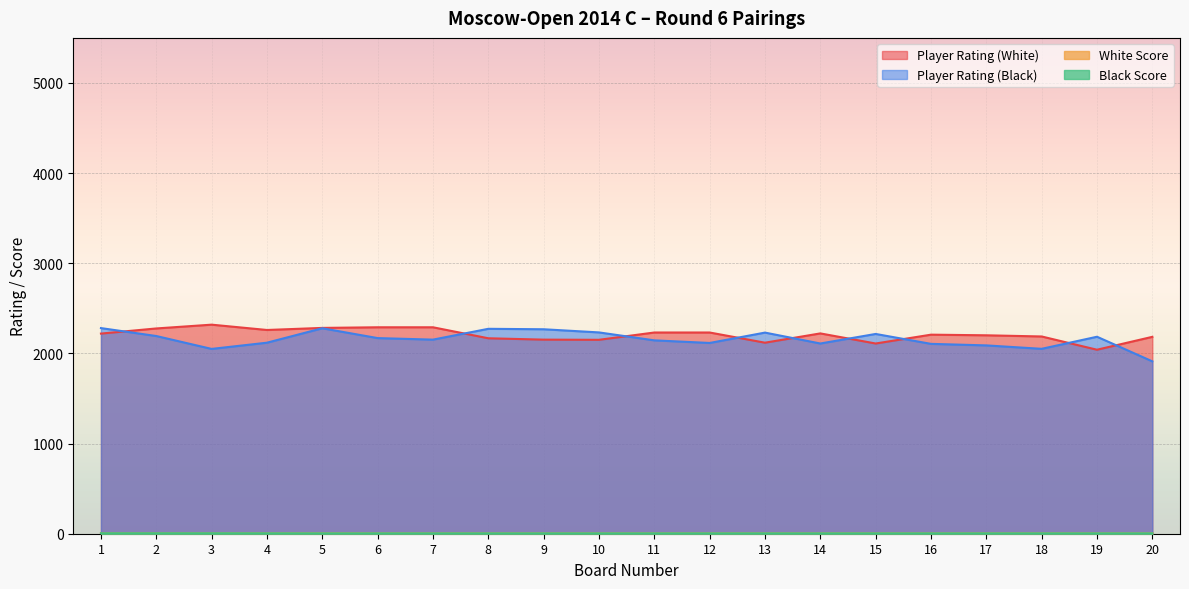

The value of Black Score at 6 is 7.1. True or false?

False